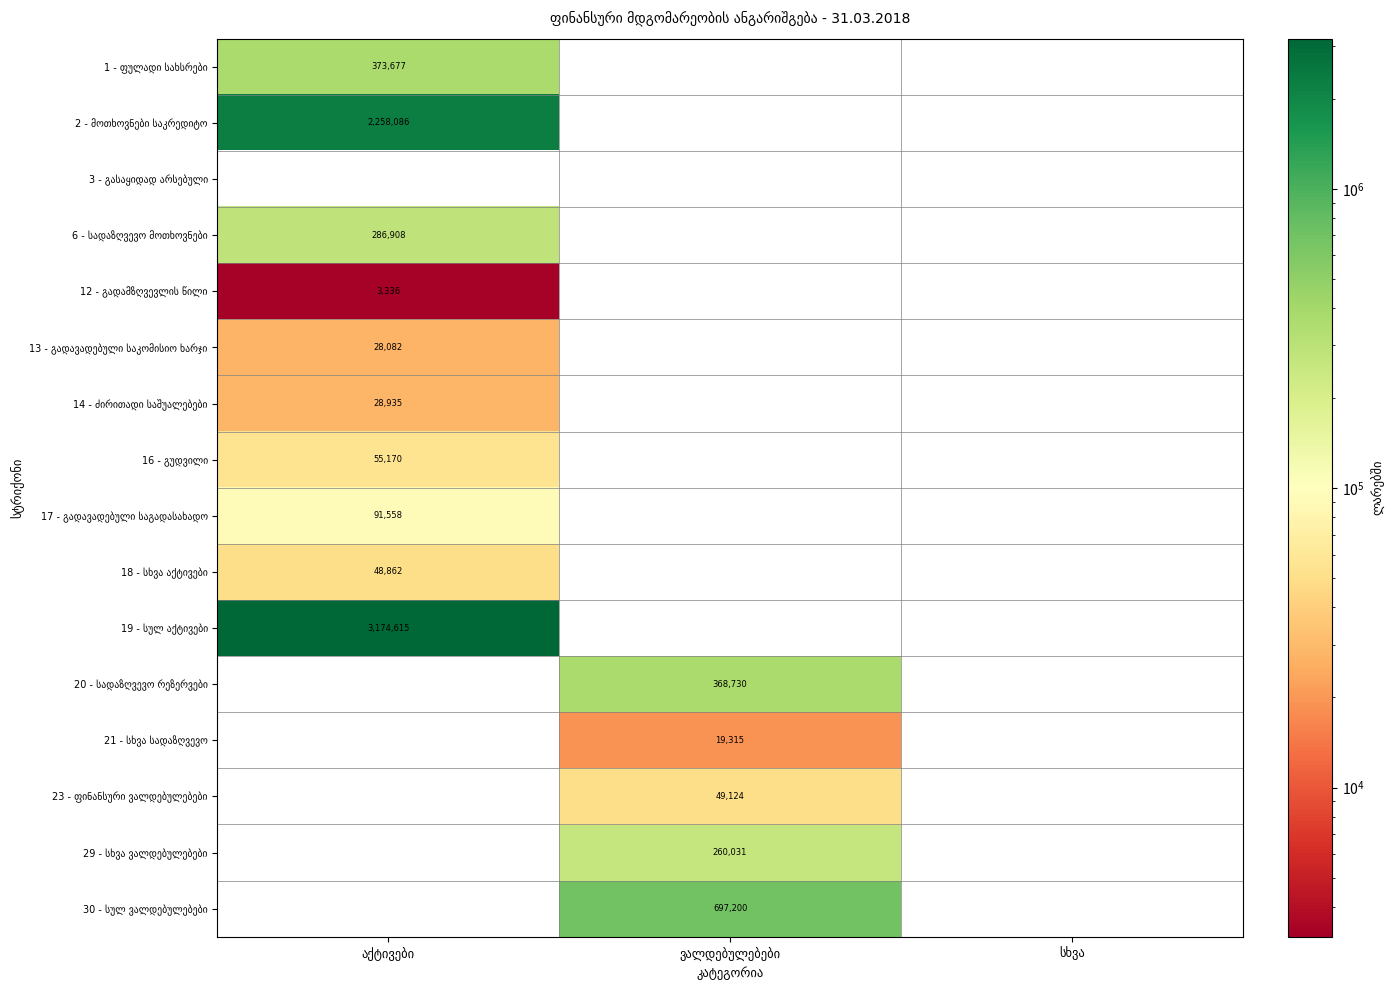

How many positive values does the 16 - გუდვილი series have?

1